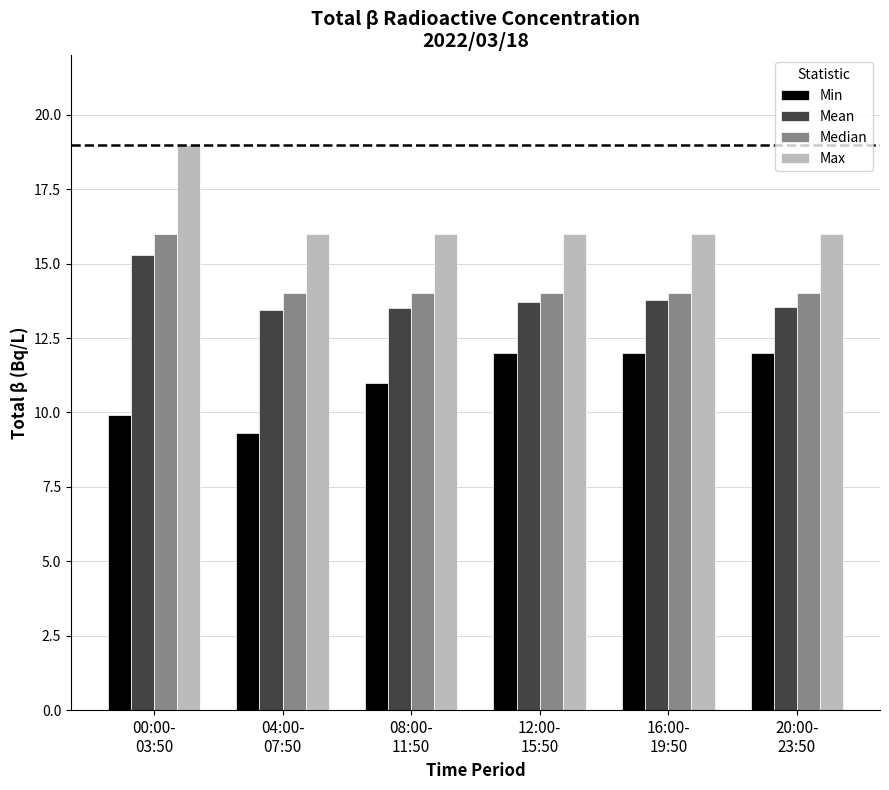

What is the average value of the Min series?

11.0